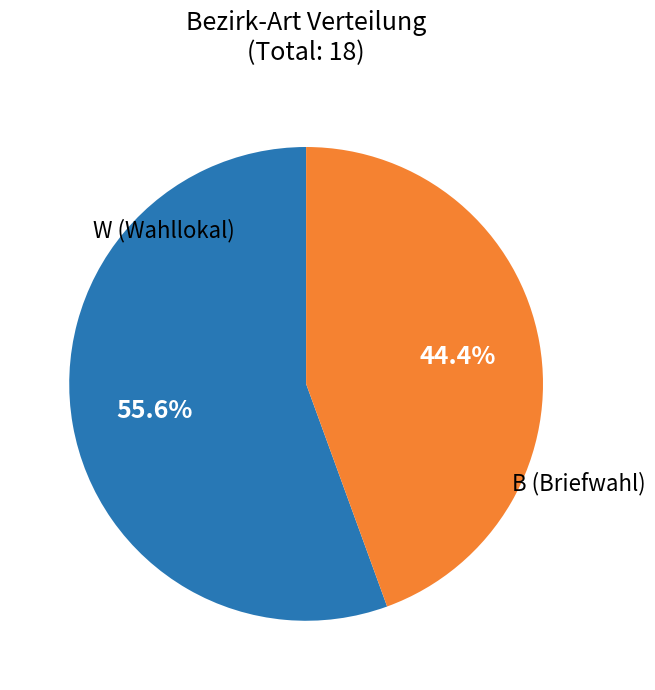

Is there any slice that represents more than half of the pie?

Yes